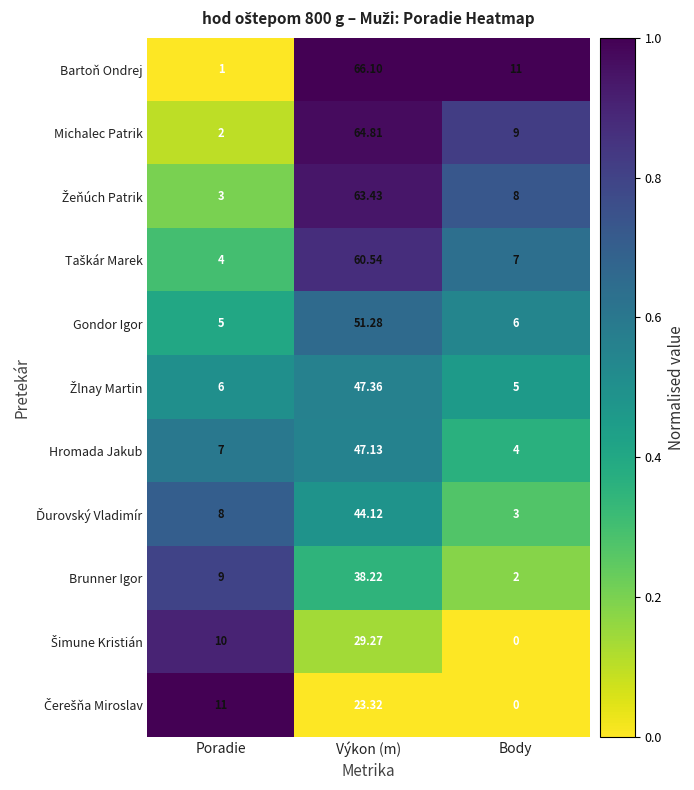

Which category has the lowest value across all series?

Body